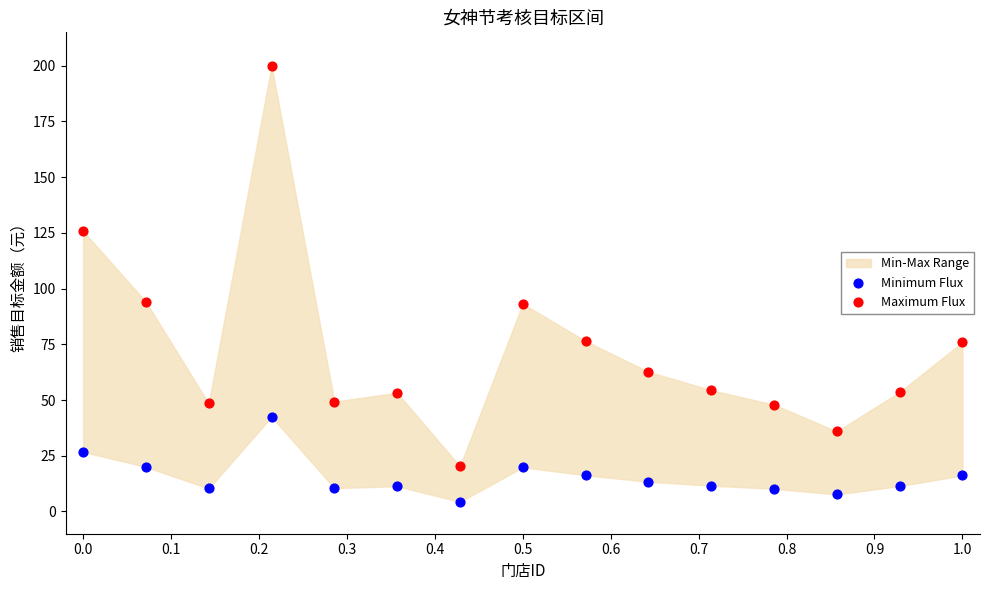

Across all data points, what is the range of X values (max minus min)?

1.0